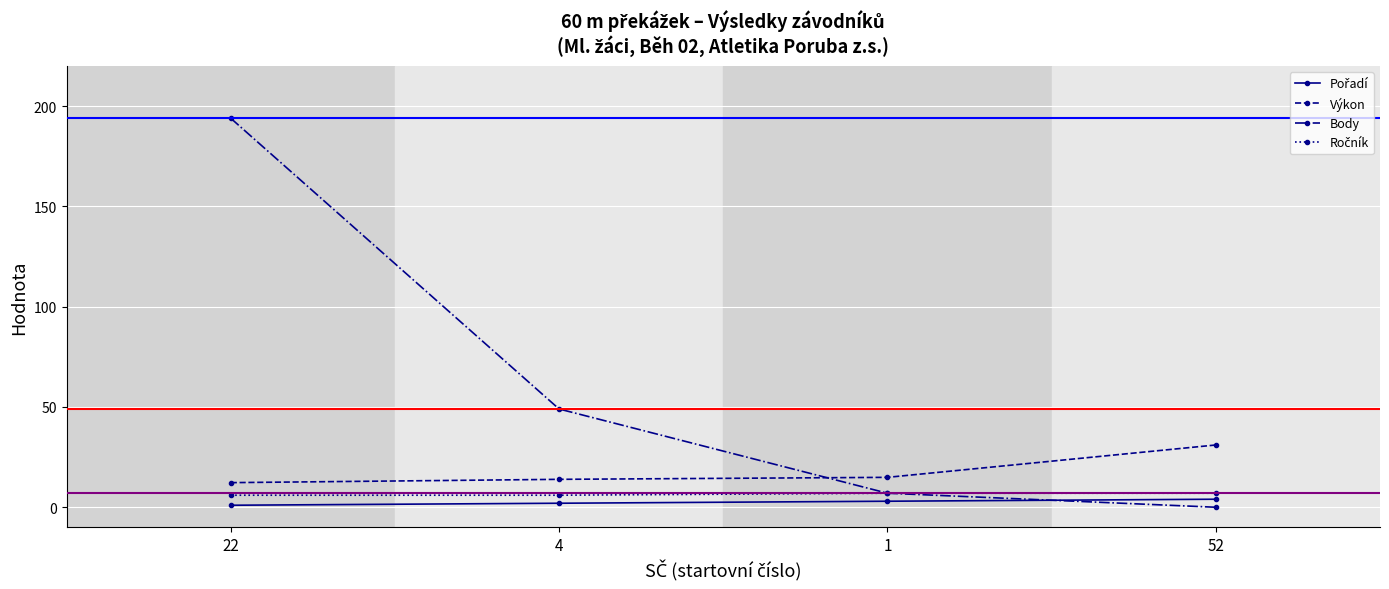

What is the sum of all Výkon values?

72.2